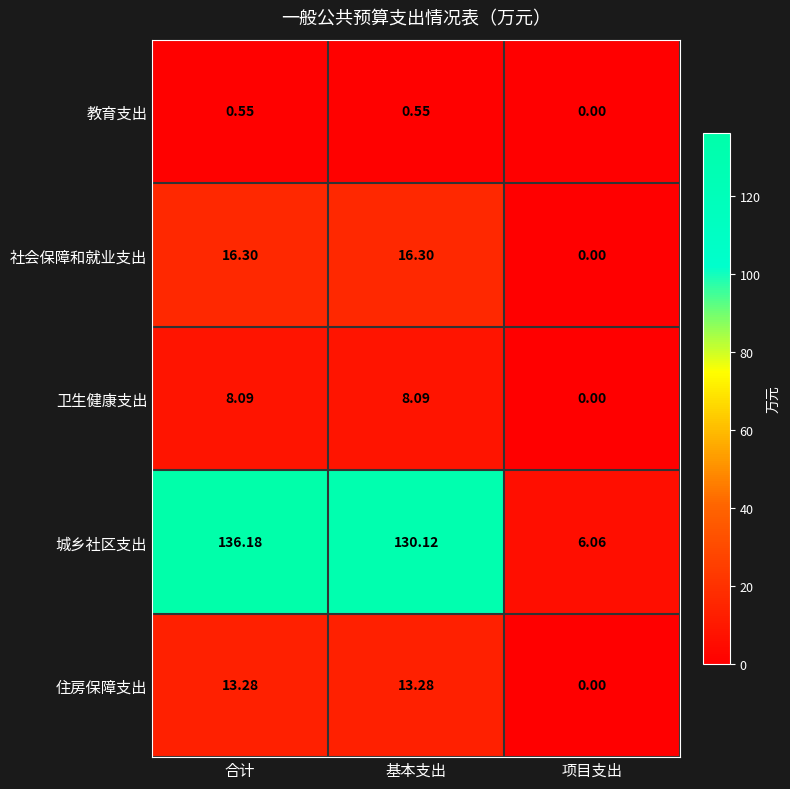

At which label is 卫生健康支出 closest to 4?

项目支出